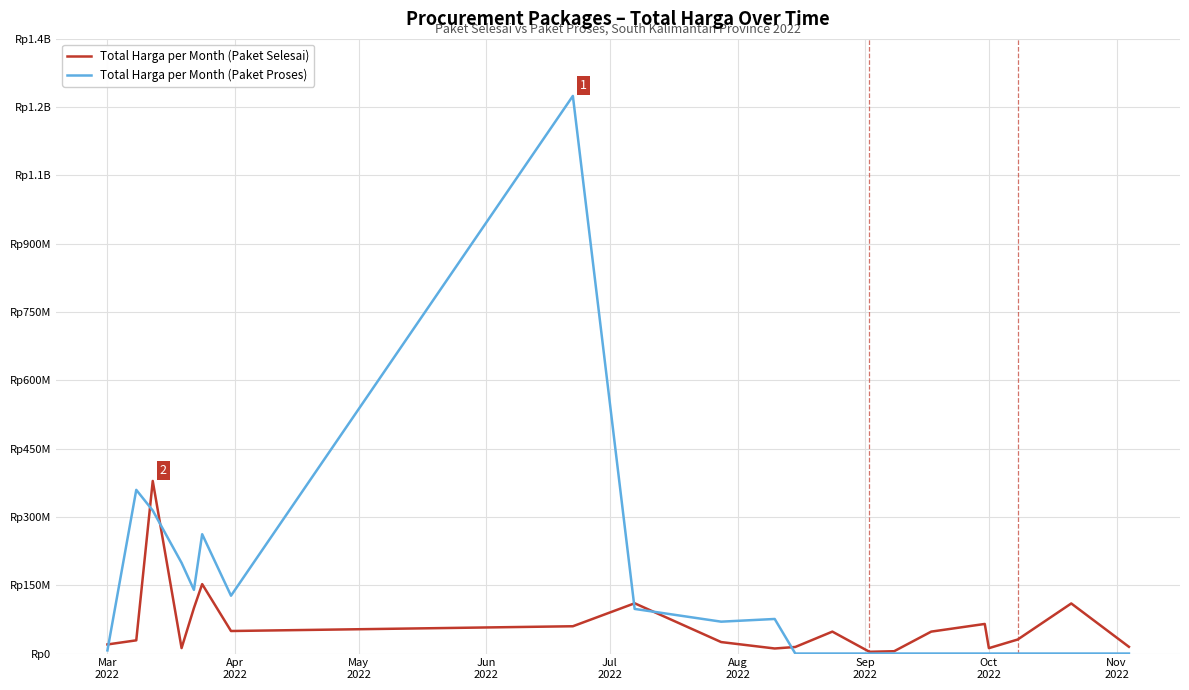

What are all the series names shown in the legend?

Total Harga per Month (Paket Selesai), Total Harga per Month (Paket Proses)